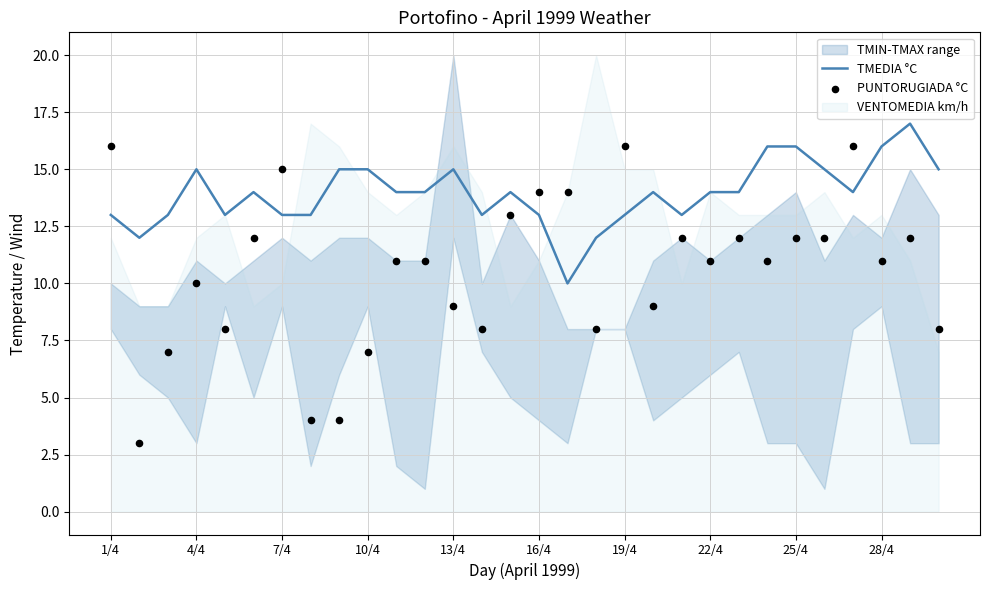

What is the lowest value of the TMEDIA °C series?

10